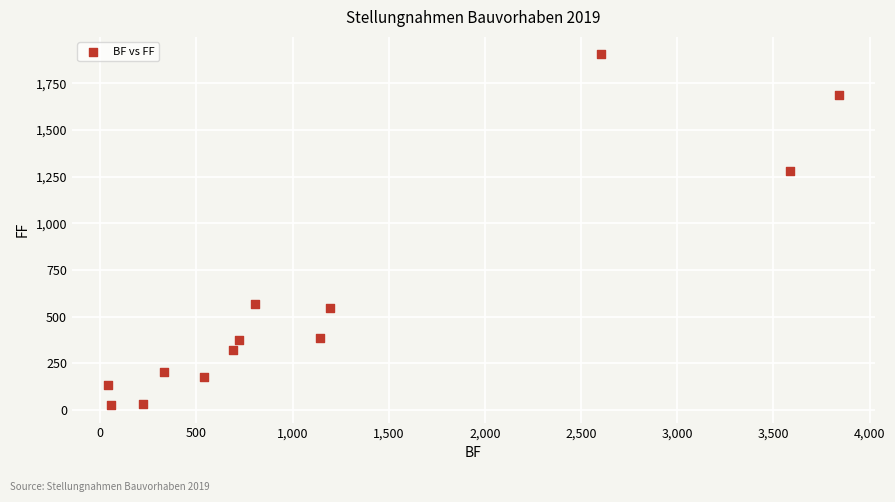

What Y value in the scatter plot is closest to 965?

1278